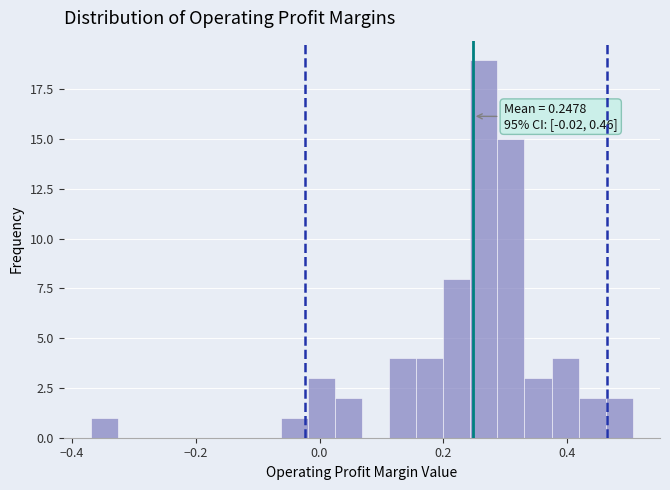

Around what value on the x-axis is the tallest bar? Give the approximate position of its centre, as read against the axis.

0.26